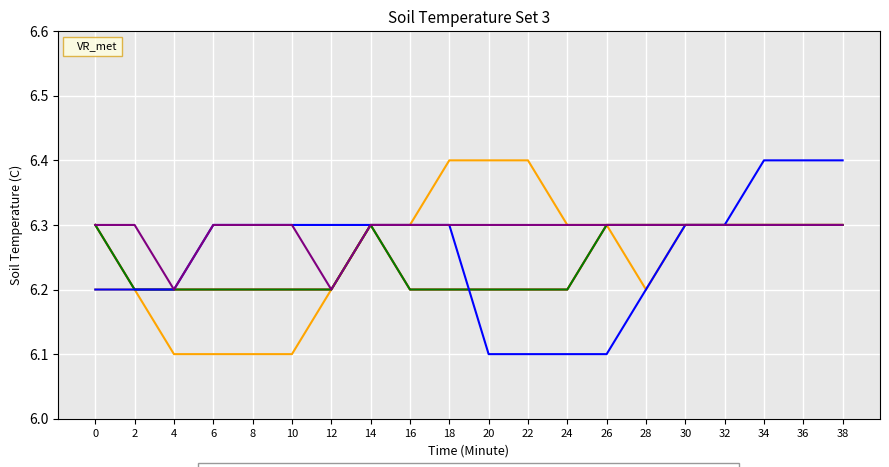

What is the total value across all series at 16?

31.3